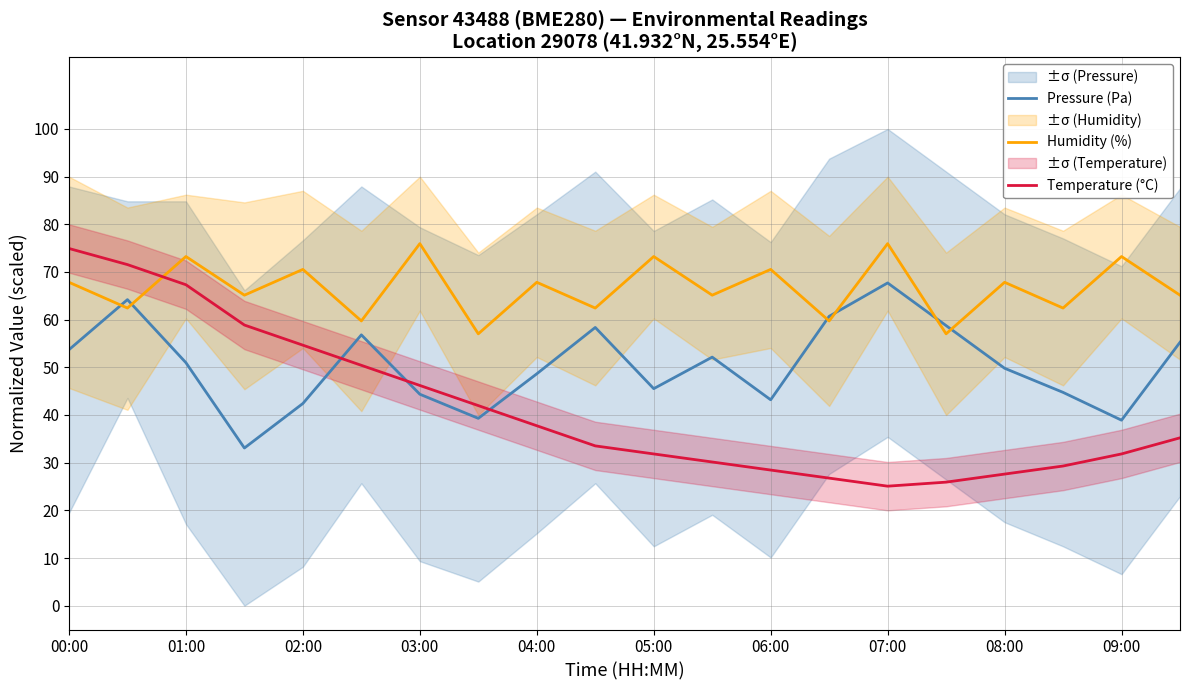

At 11, list the series in order from smallest to largest.

Temperature (°C), Pressure (Pa), Humidity (%)